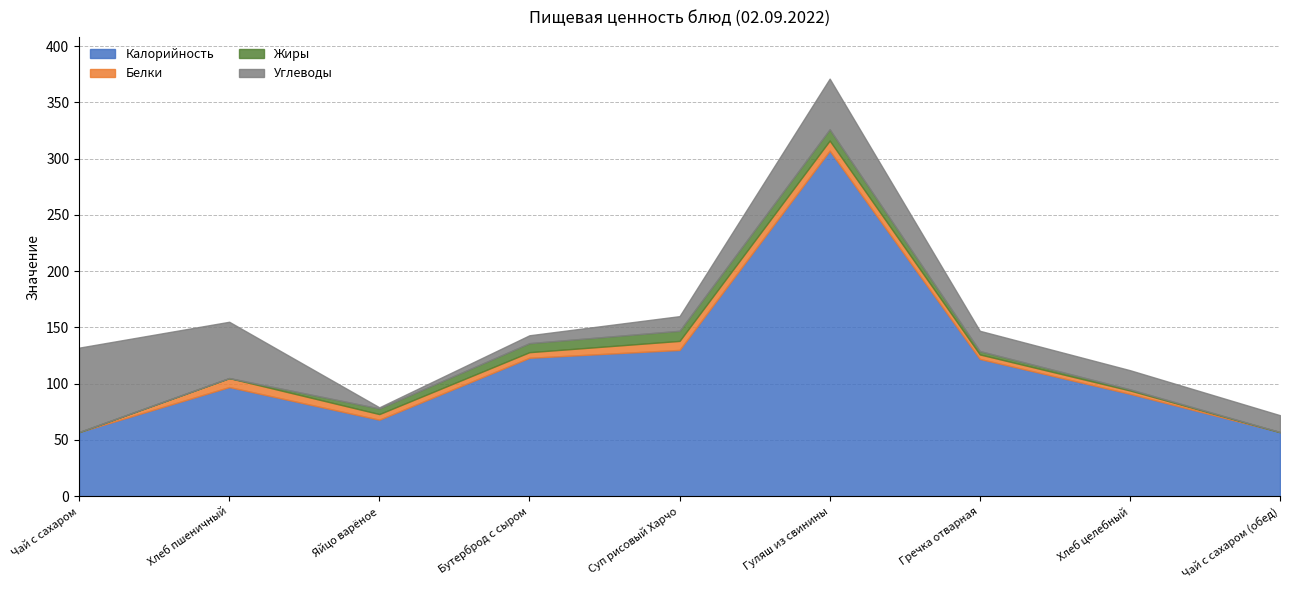

How many positive values does the Жиры series have?

6